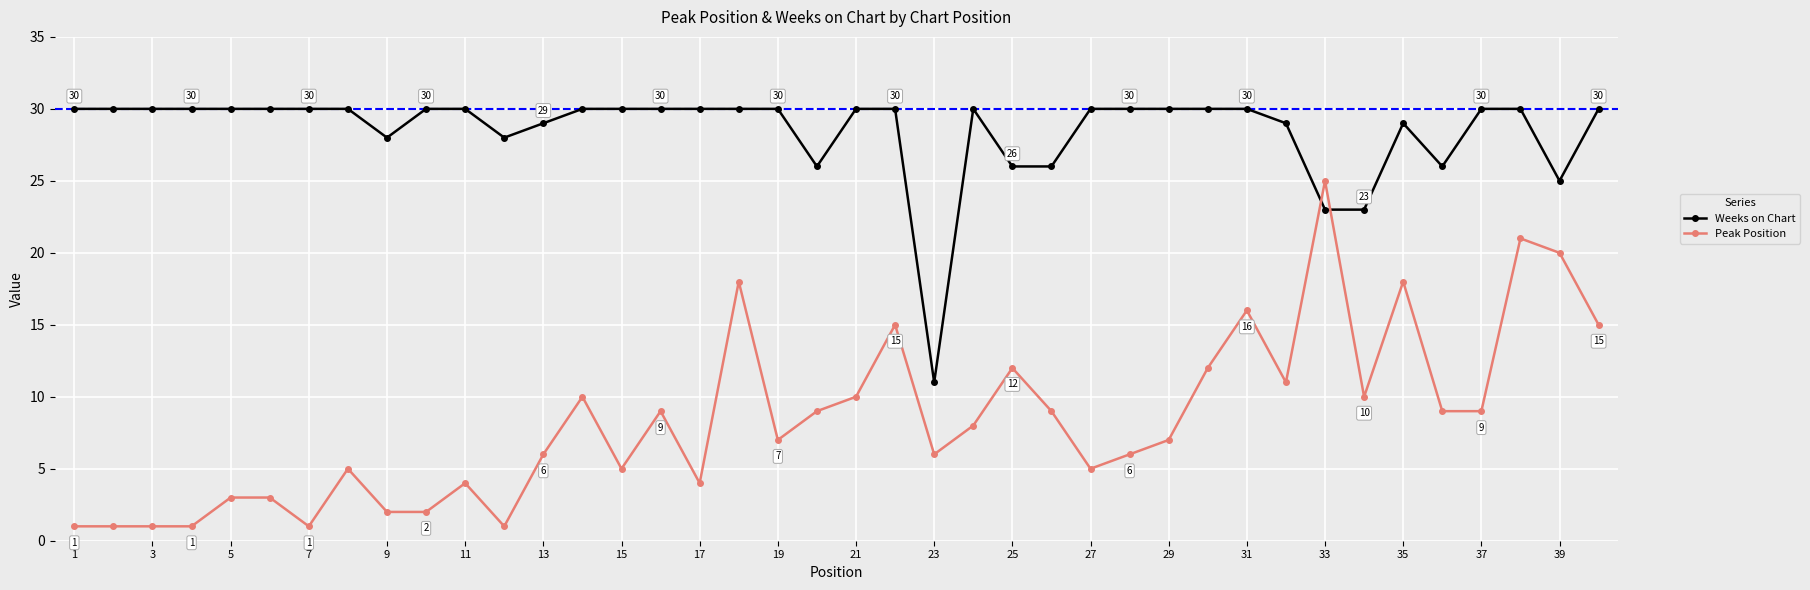

What is the value of the Peak Position point at the 6th from the left?

3